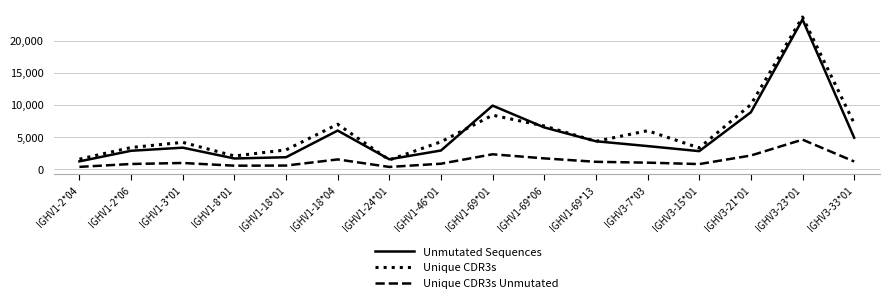

What is the difference between the highest and lowest values at IGHV1-8*01?

1511